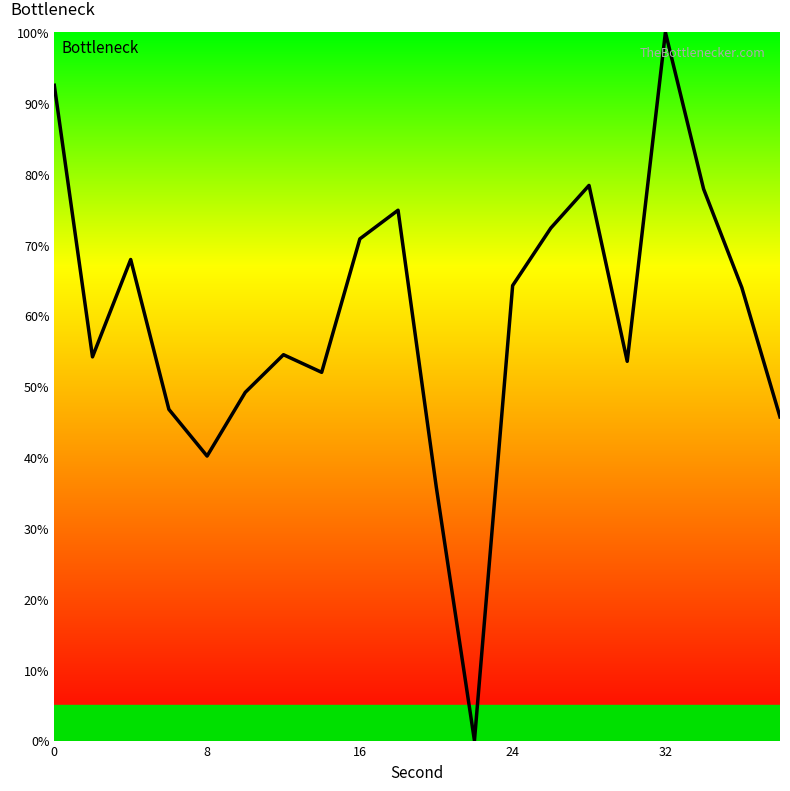

What is the greatest value displayed?

100.0